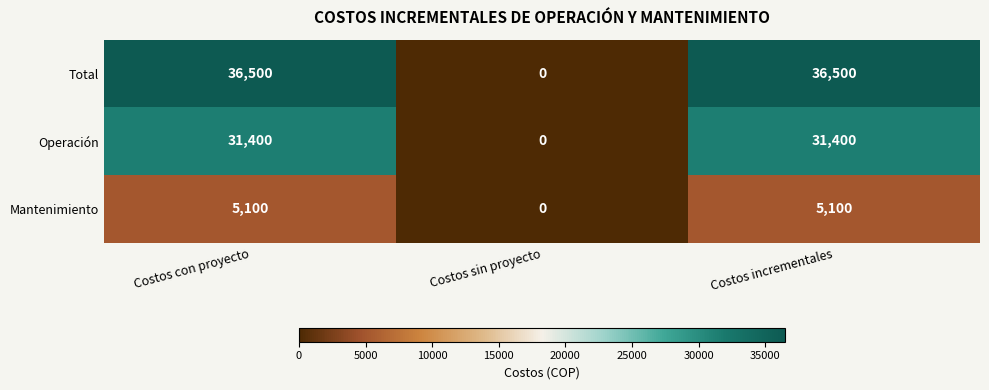

Which series has the widest spread of values?

Total